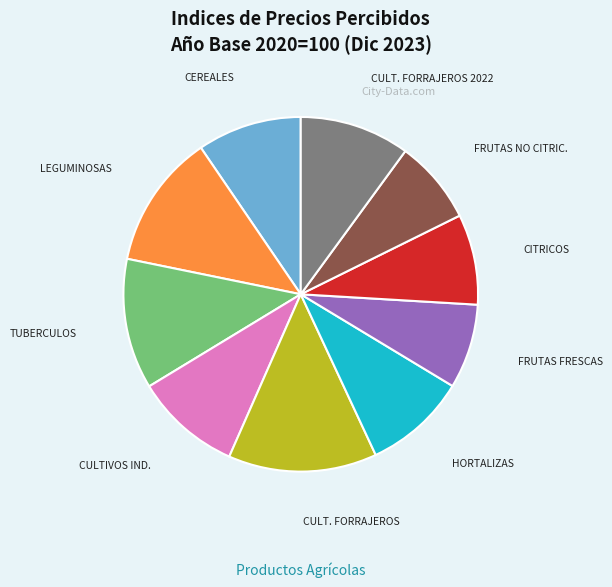

Is there any slice that represents more than half of the pie?

No